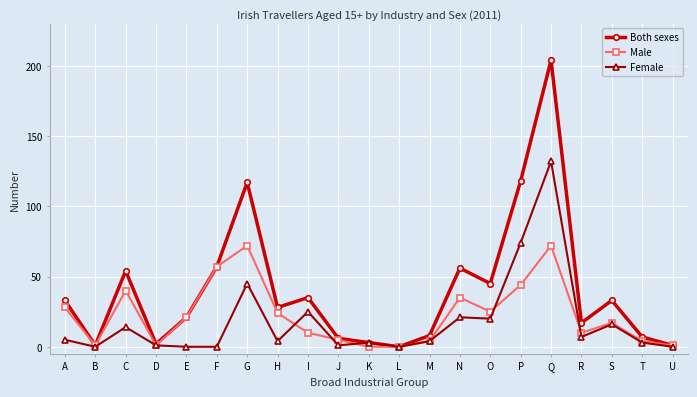

Which series has the widest spread of values?

Both sexes